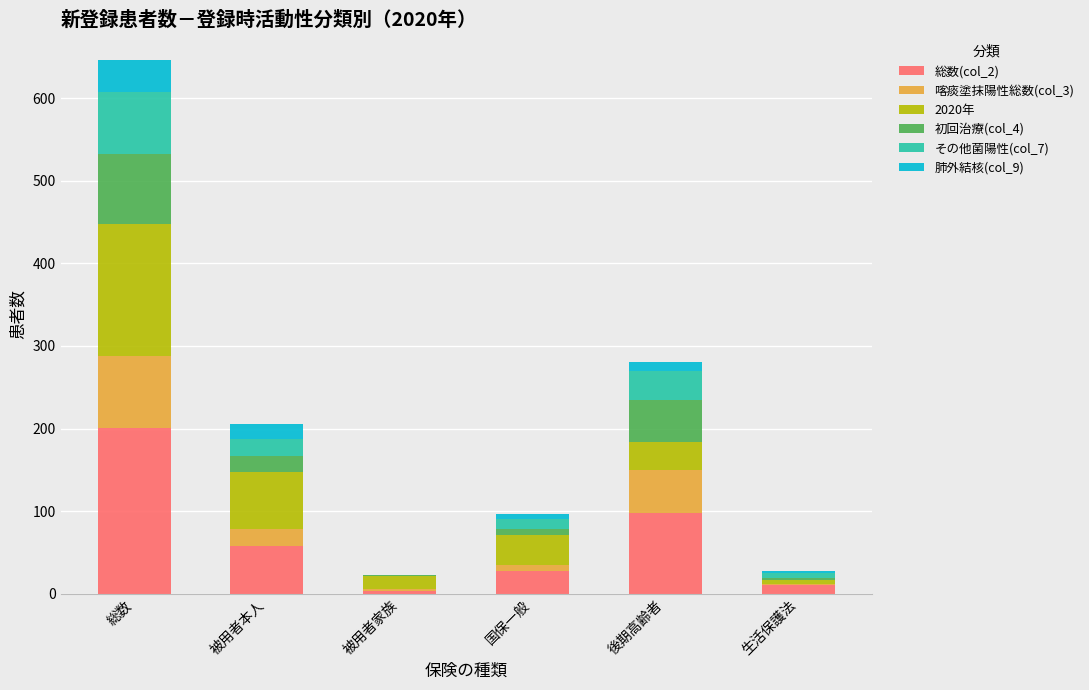

The value of 総数(col_2) at 総数 is 201. True or false?

True